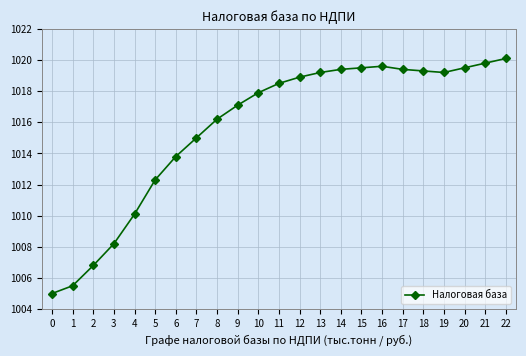

What value does the data have at 3?

1008.2